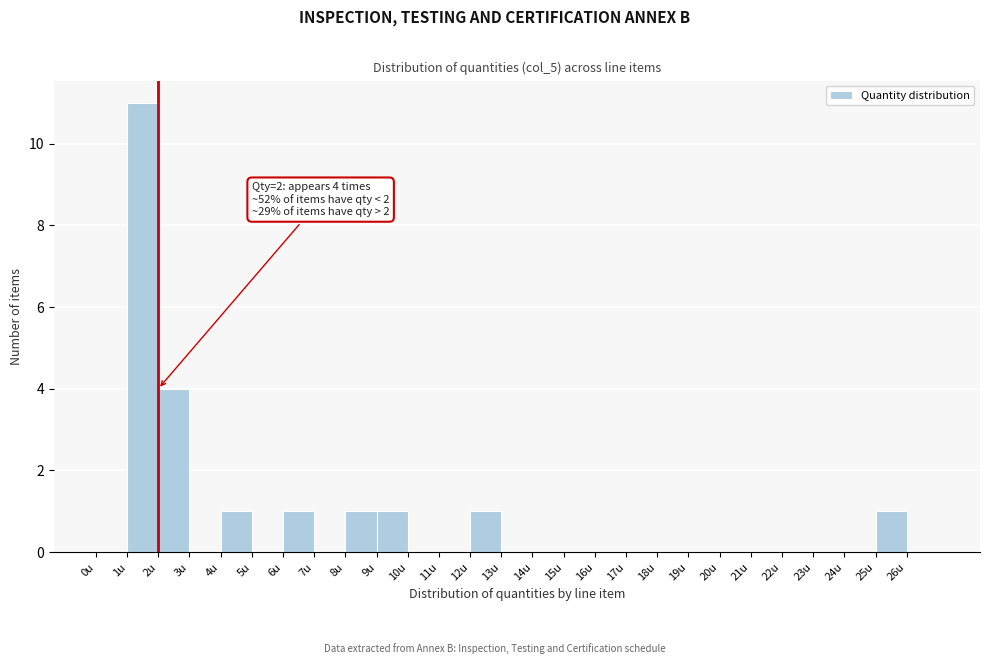

Over which range of the x-axis is the bar tallest?

1 to 2